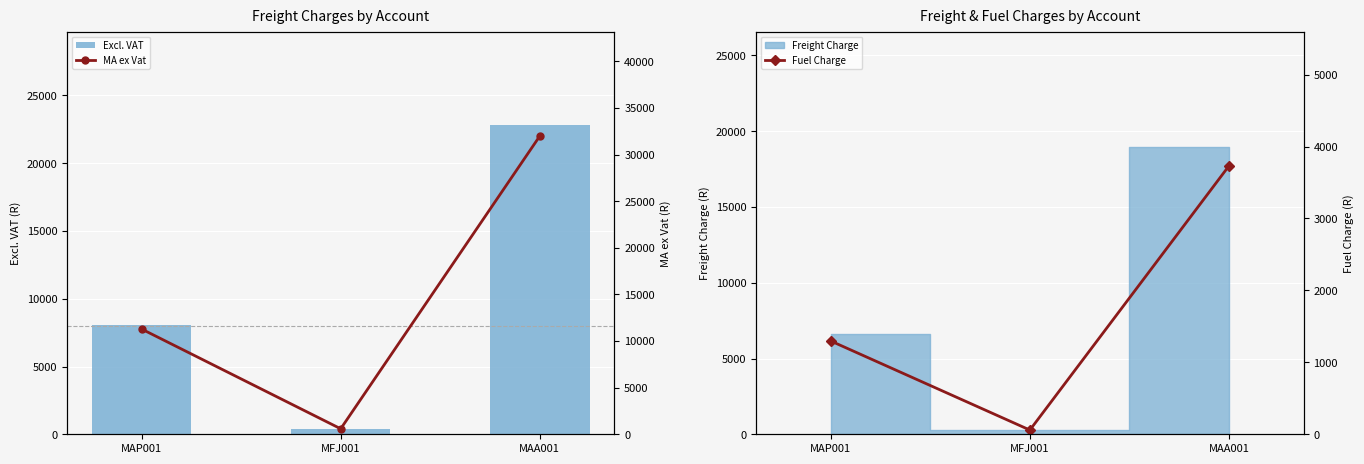

What is the minimum value for Fuel Charge?

58.8